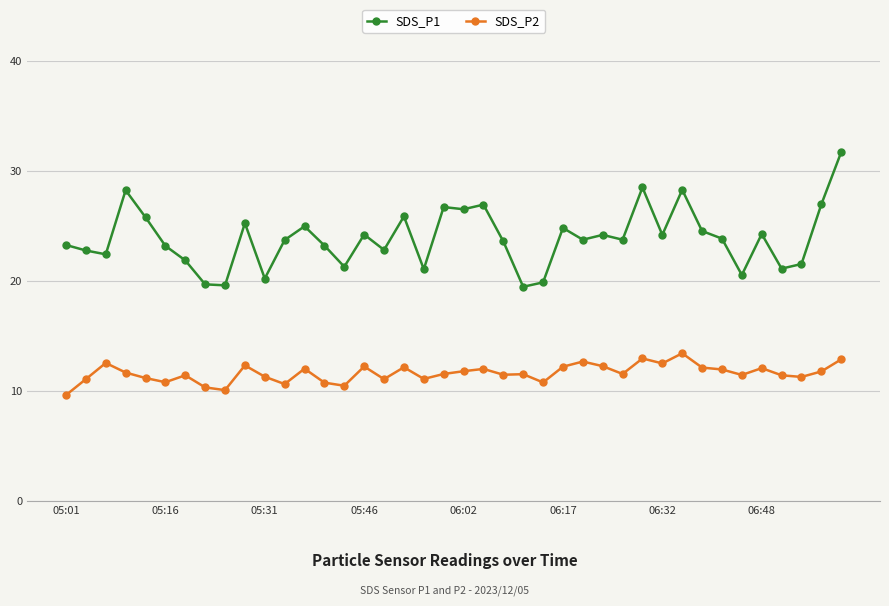

Which series has the largest range (max minus min)?

SDS_P1